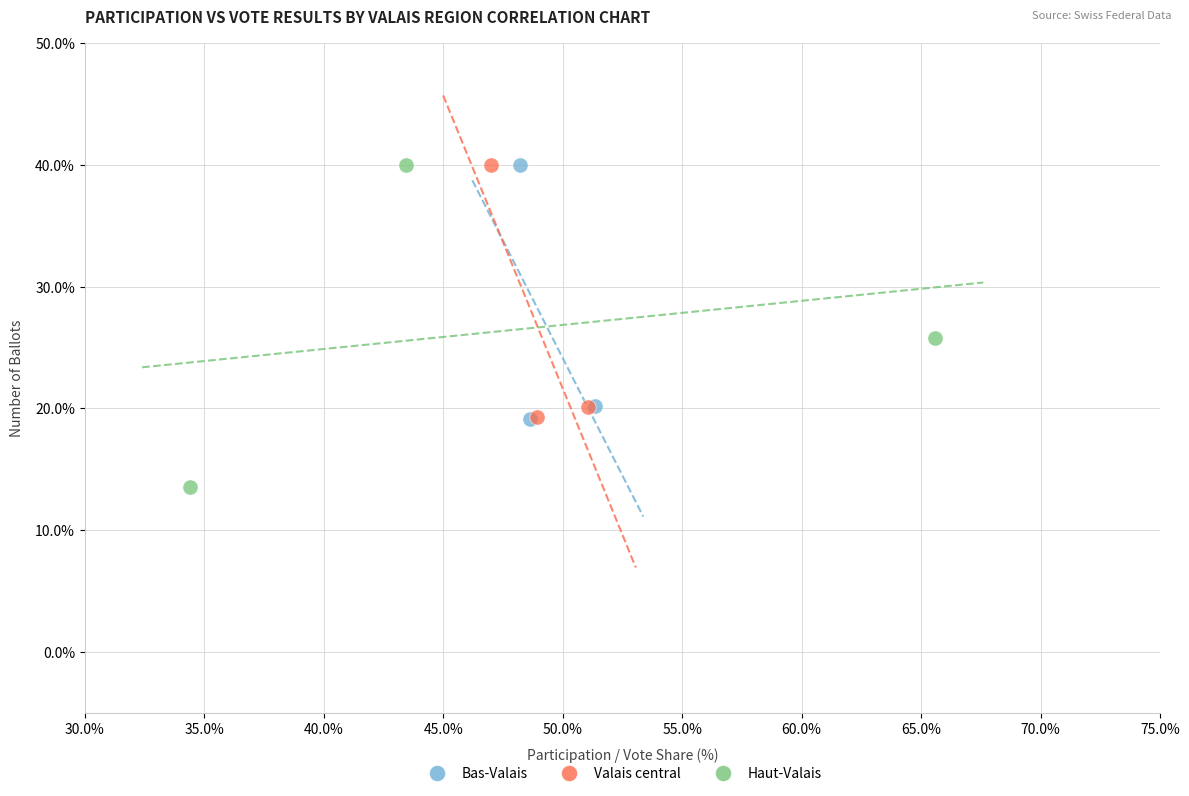

Which series has the largest Y range (max minus min)?

Haut-Valais